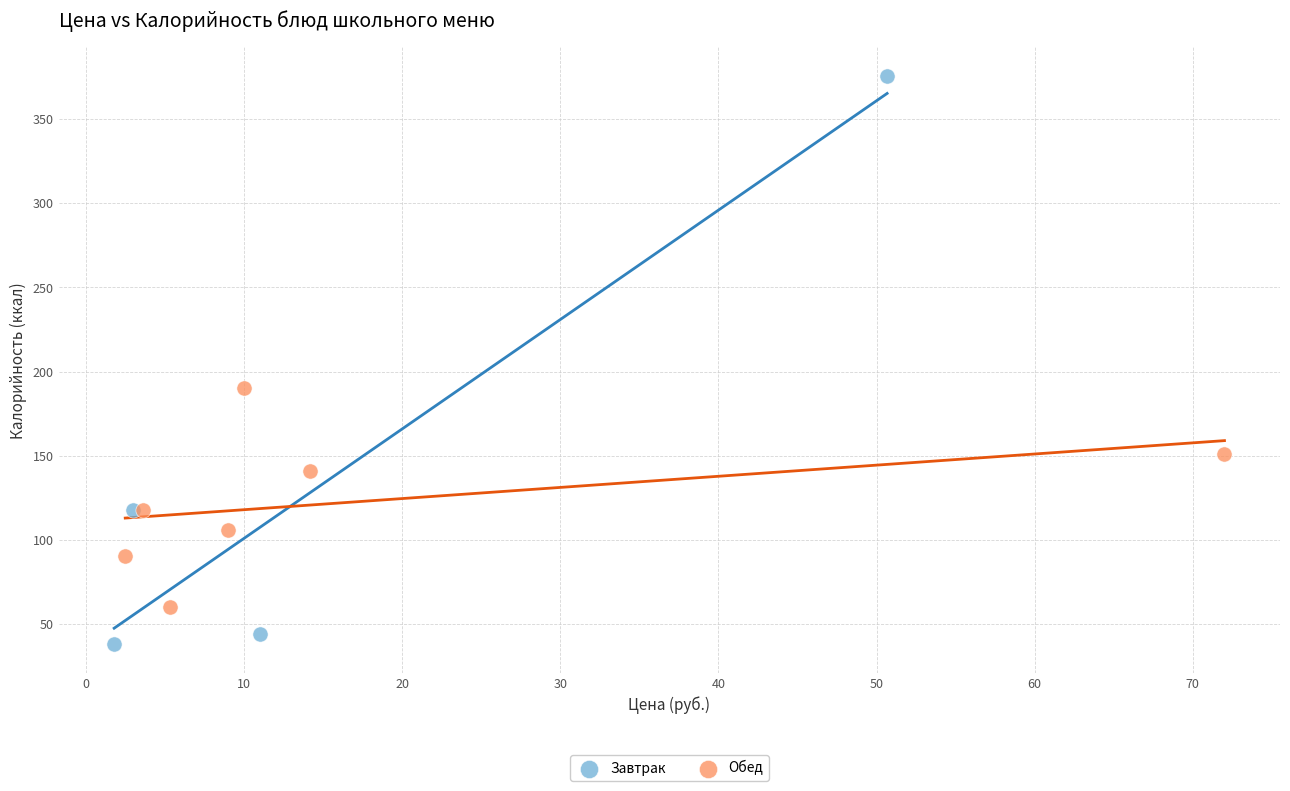

What are all the series names shown in the legend?

Завтрак, Обед